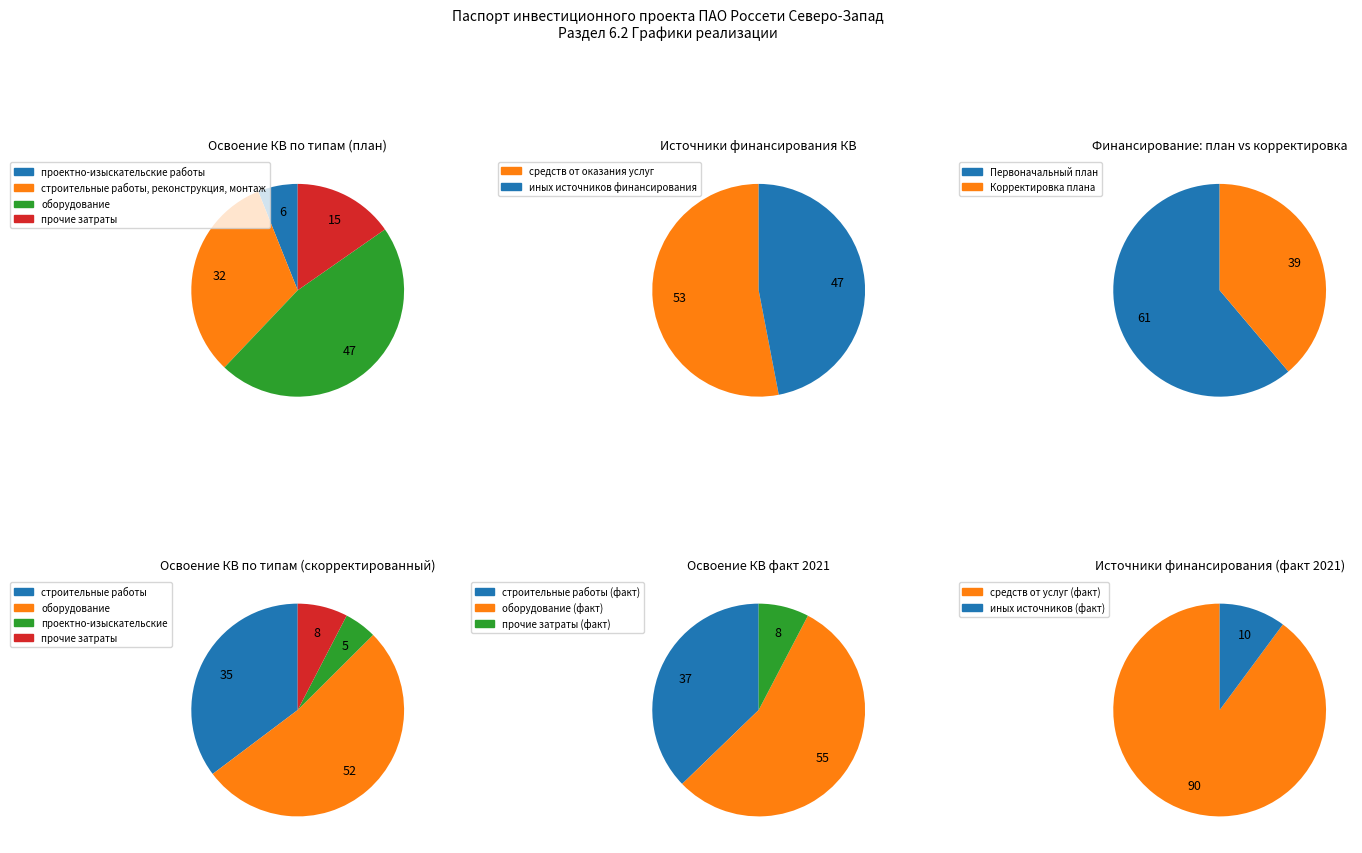

To the nearest percent, what percentage of the pie is строительные работы, реконструкция, монтаж?

32%